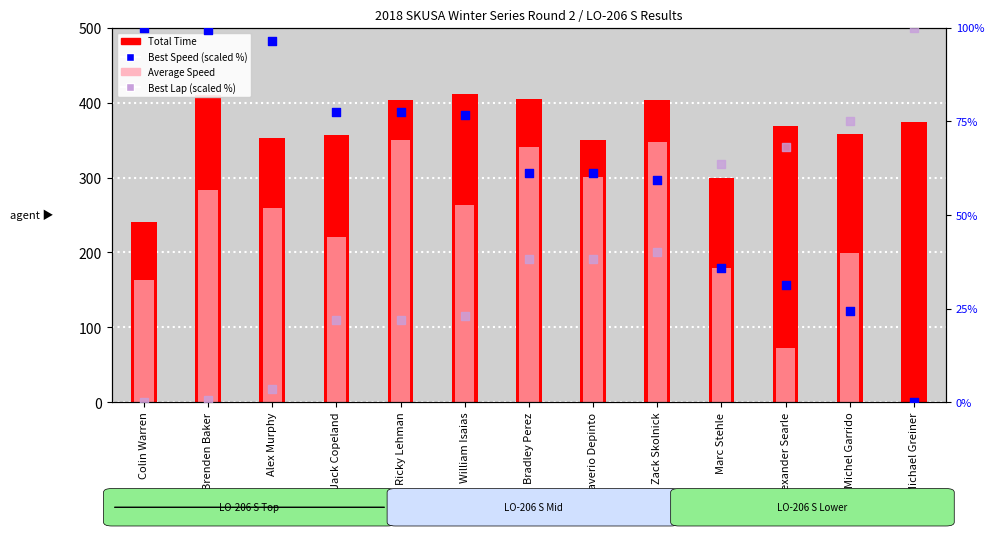

Which series has the largest total across all categories?

Total Time